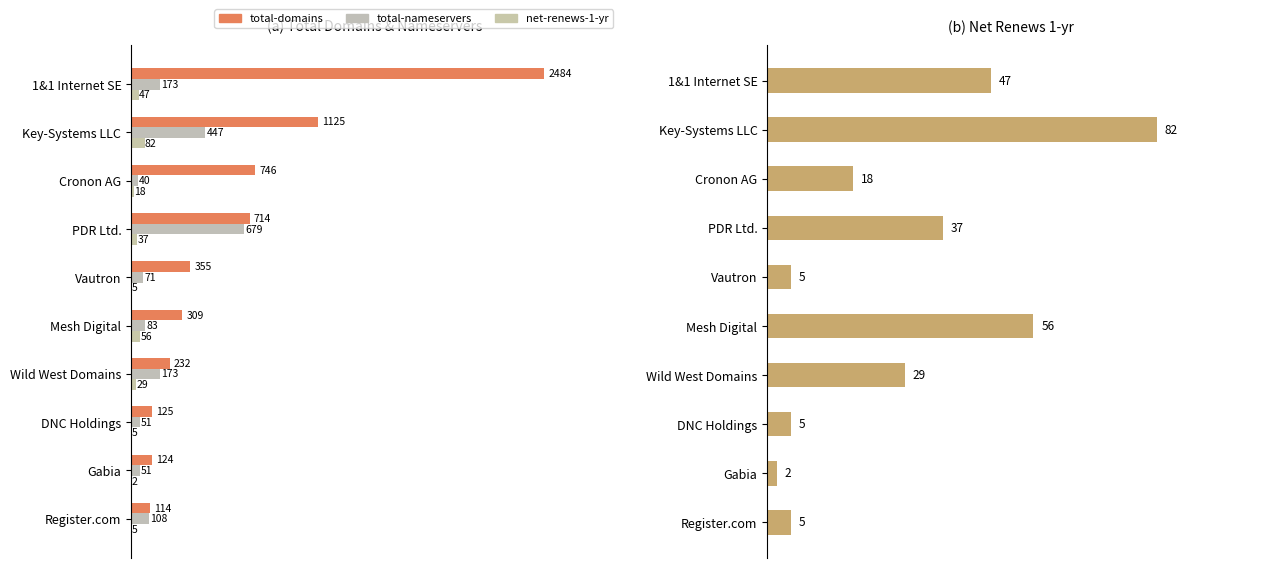

Reading right to left, list all the values displayed in this chart.

total-domains: 114	124	125	232	309	355	714	746	1125	2484
total-nameservers: 108	51	51	173	83	71	679	40	447	173
net-renews-1-yr: 5	2	5	29	56	5	37	18	82	47